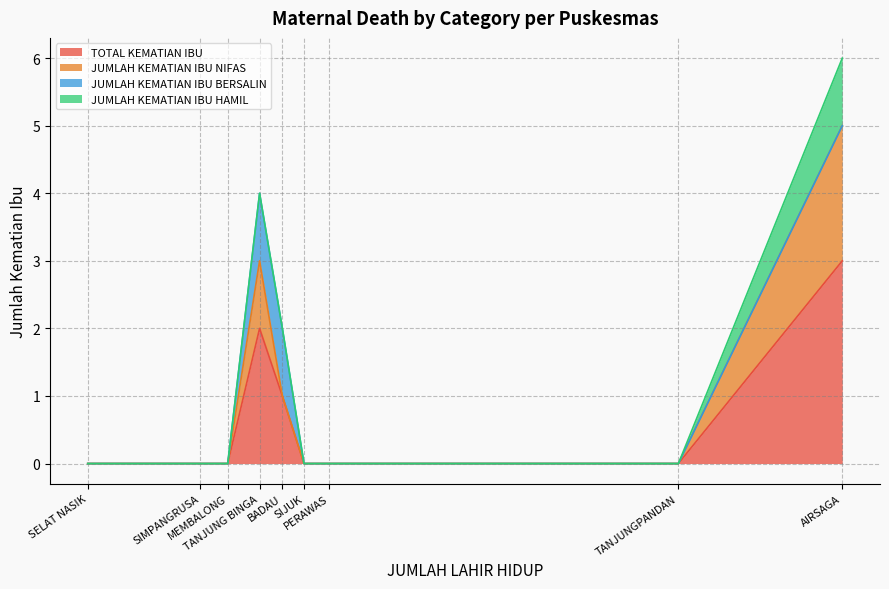

The JUMLAH KEMATIAN IBU NIFAS series shows 0 at SELAT NASIK. True or false?

True